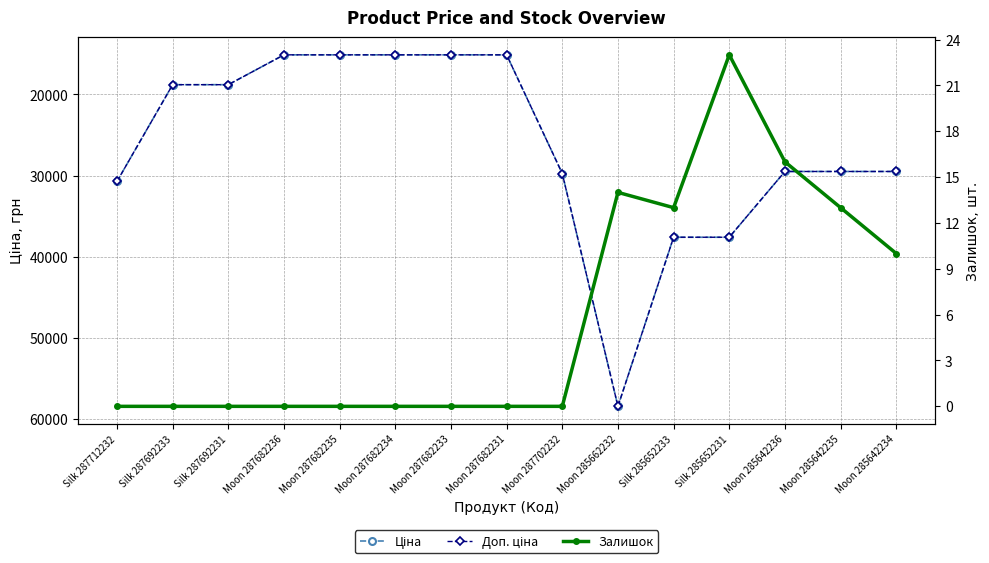

How many interior local valleys does the Залишок series have?

1